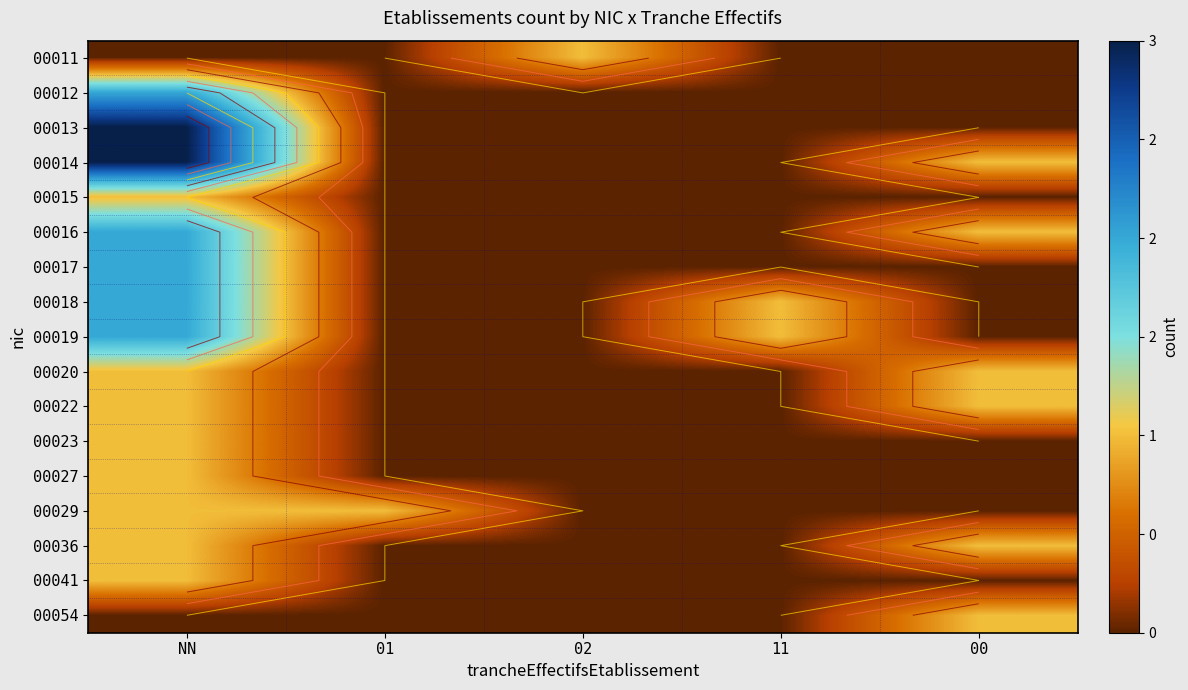

How many values in the 00012 series exceed 0?

1